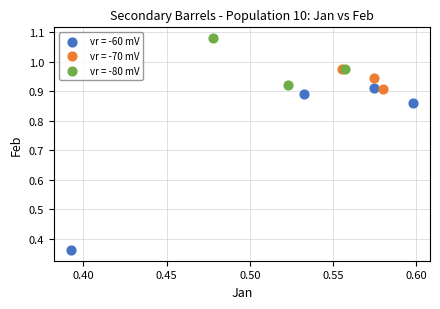

Which series has the largest Y range (max minus min)?

vr = -60 mV